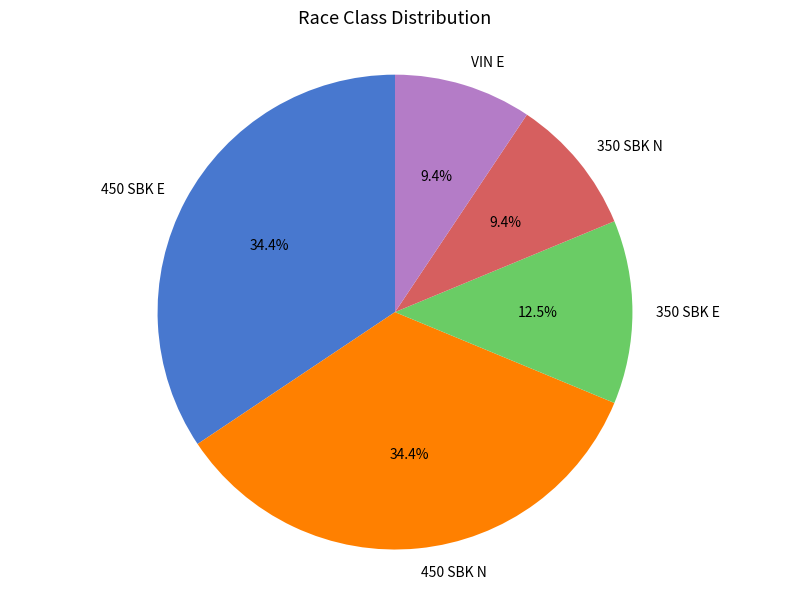

True or false: 450 SBK E accounts for 28% of the total.

False